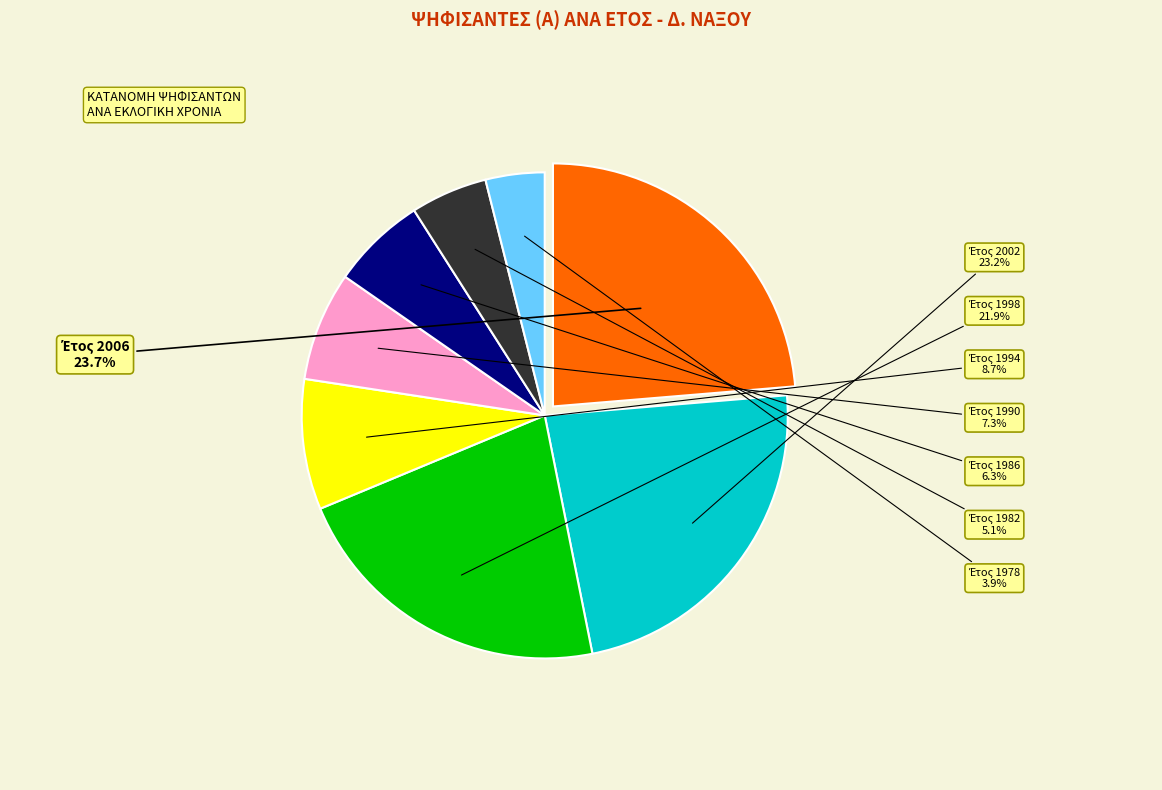

Does any single category account for the majority?

No